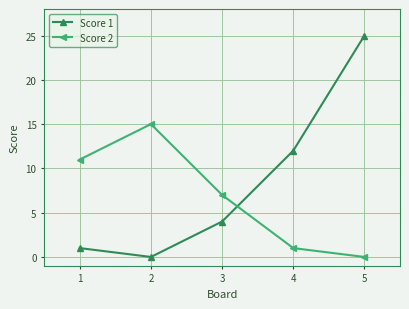

Reading left to right, list all the values displayed in this chart.

Score 1: 1	0	4	12	25
Score 2: 11	15	7	1	0